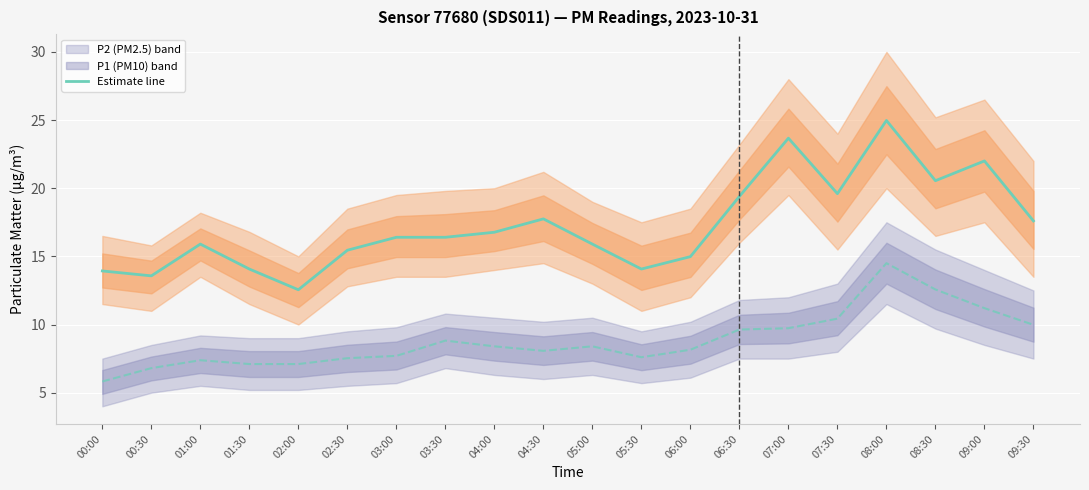

What position from the left is 05:30?

12